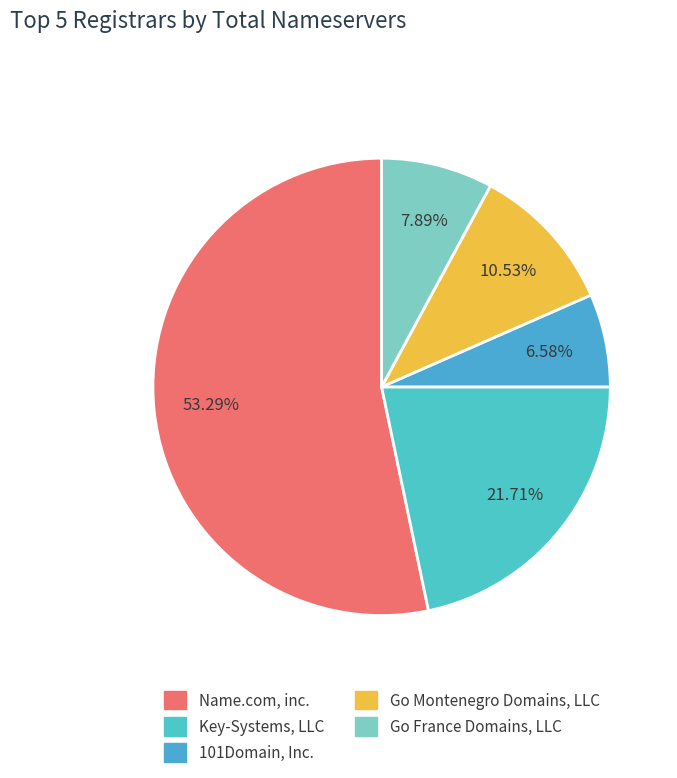

To the nearest percent, what percentage of the pie is Go France Domains, LLC?

8%